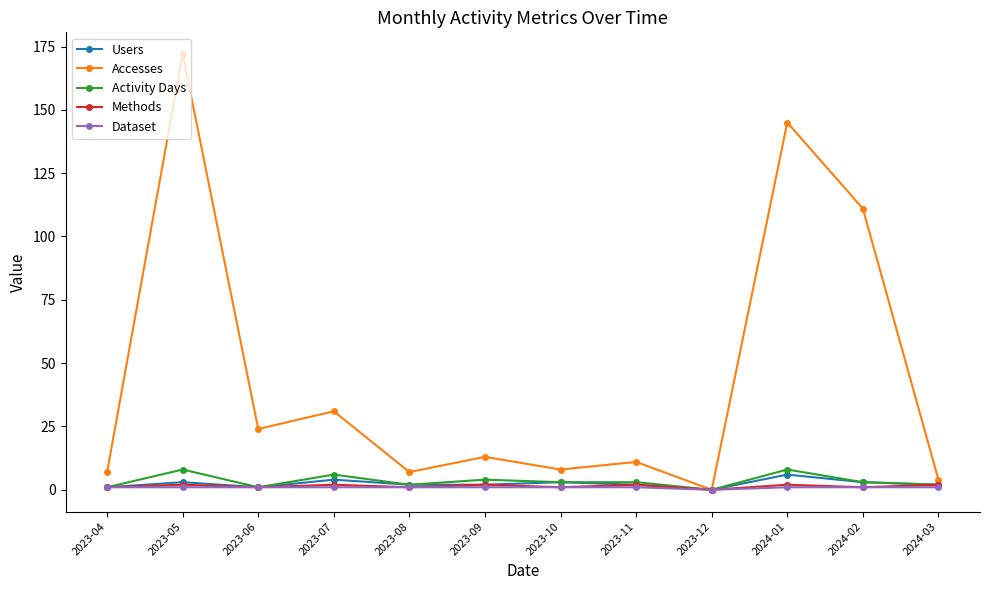

Reading left to right, what are all the values shown in this chart?

Users: 2023-04=1	2023-05=3	2023-06=1	2023-07=4	2023-08=2	2023-09=2	2023-10=3	2023-11=2	2023-12=0	2024-01=6	2024-02=3	2024-03=2
Accesses: 2023-04=7	2023-05=172	2023-06=24	2023-07=31	2023-08=7	2023-09=13	2023-10=8	2023-11=11	2023-12=0	2024-01=145	2024-02=111	2024-03=4
Activity Days: 2023-04=1	2023-05=8	2023-06=1	2023-07=6	2023-08=2	2023-09=4	2023-10=3	2023-11=3	2023-12=0	2024-01=8	2024-02=3	2024-03=2
Methods: 2023-04=1	2023-05=2	2023-06=1	2023-07=2	2023-08=1	2023-09=2	2023-10=1	2023-11=2	2023-12=0	2024-01=2	2024-02=1	2024-03=2
Dataset: 2023-04=1	2023-05=1	2023-06=1	2023-07=1	2023-08=1	2023-09=1	2023-10=1	2023-11=1	2023-12=0	2024-01=1	2024-02=1	2024-03=1